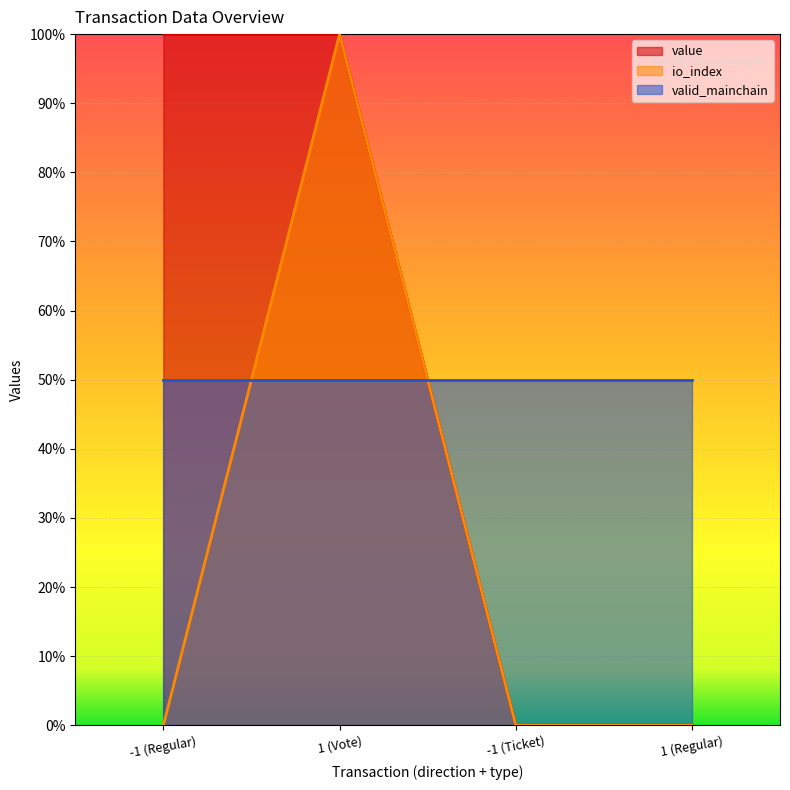

Does the chart display data point markers on the line(s)?

No